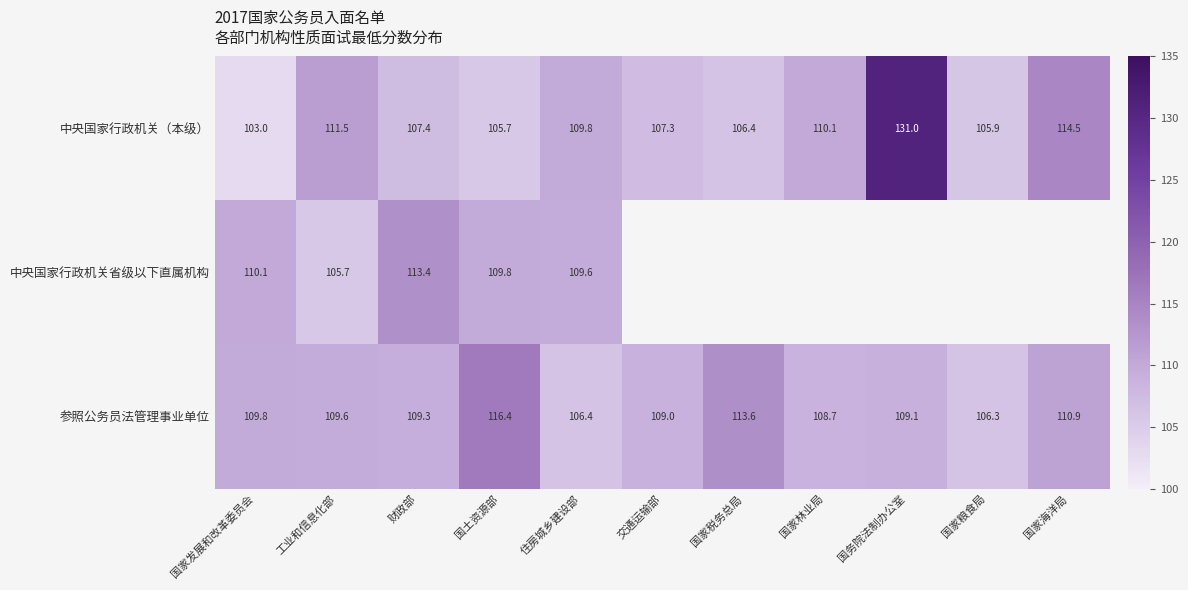

True or false: 参照公务员法管理事业单位 has a value of 166.7 at 国家粮食局.

False